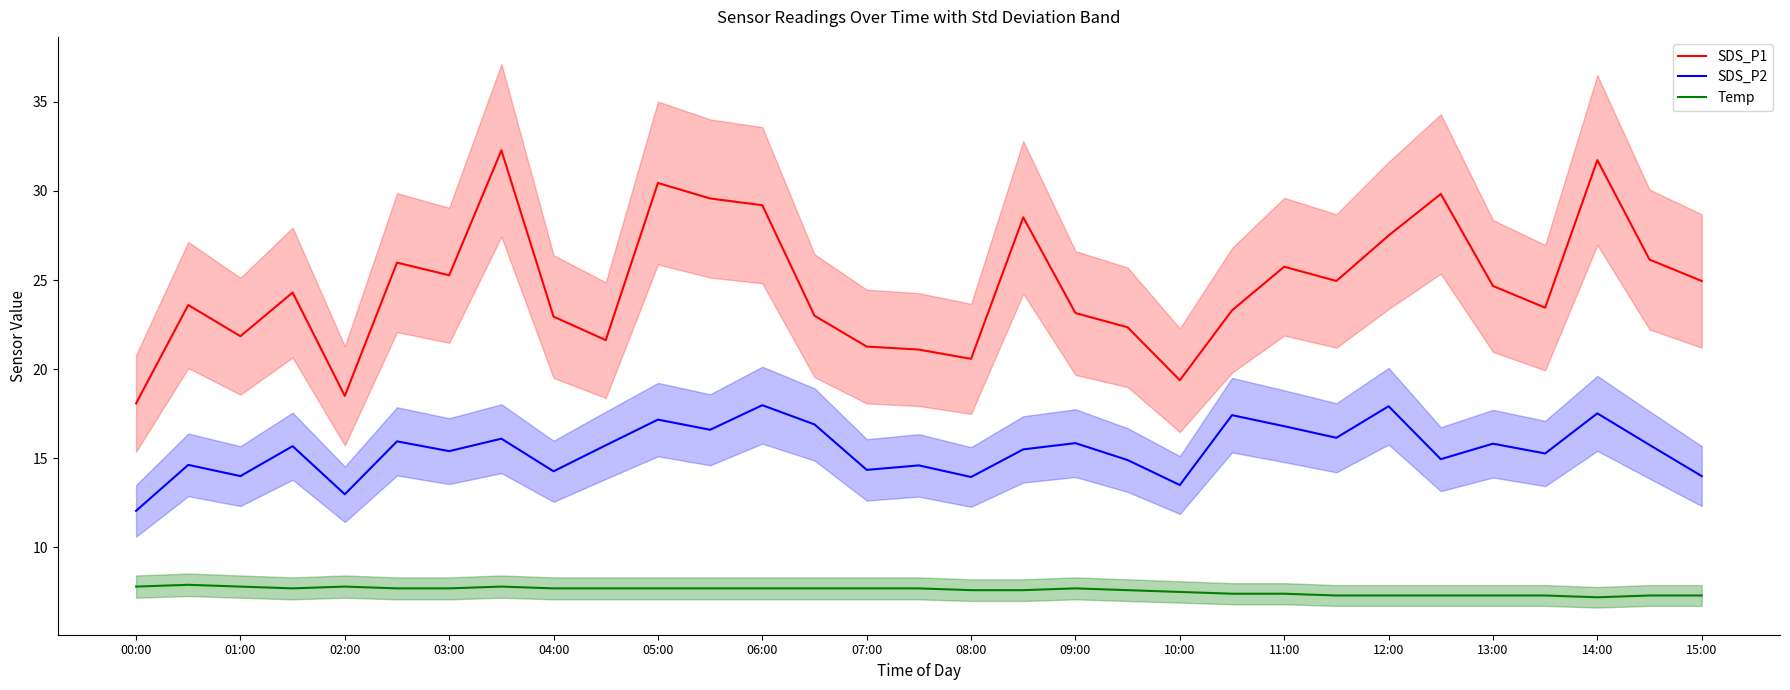

True or false: SDS_P1 and Temp intersect in this chart.

False